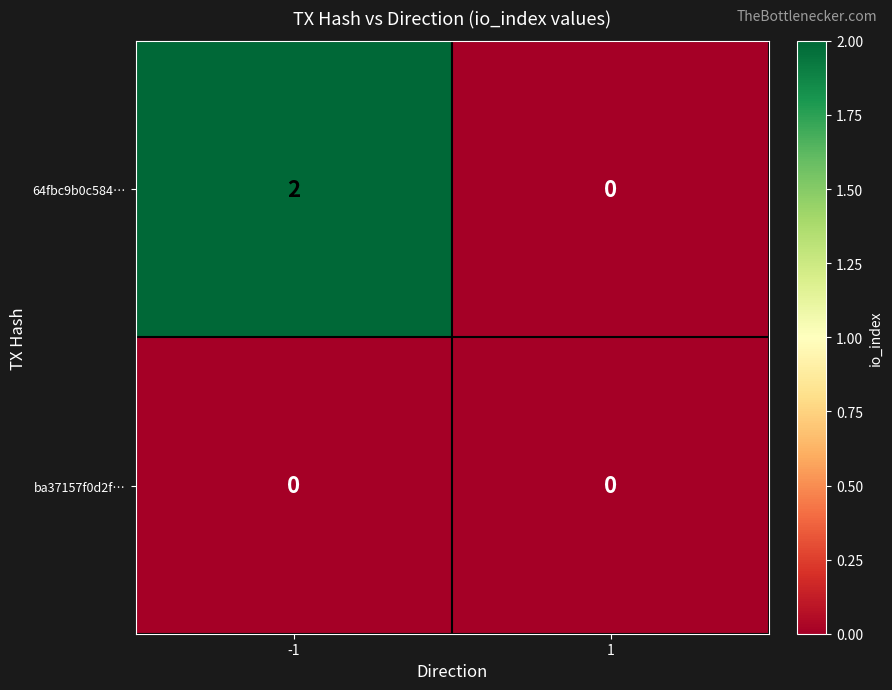

Is it true that 64fbc9b0c584… equals 3 at -1?

False